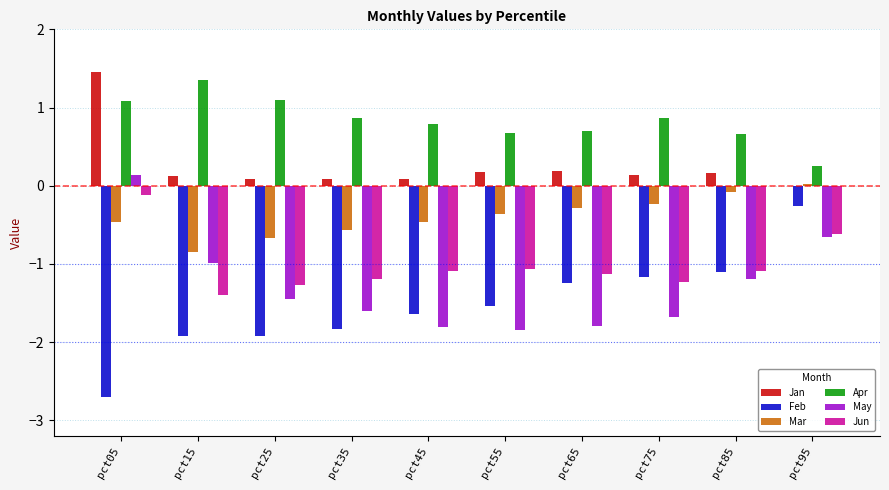

At which category is the sum across all series the highest?

pct05